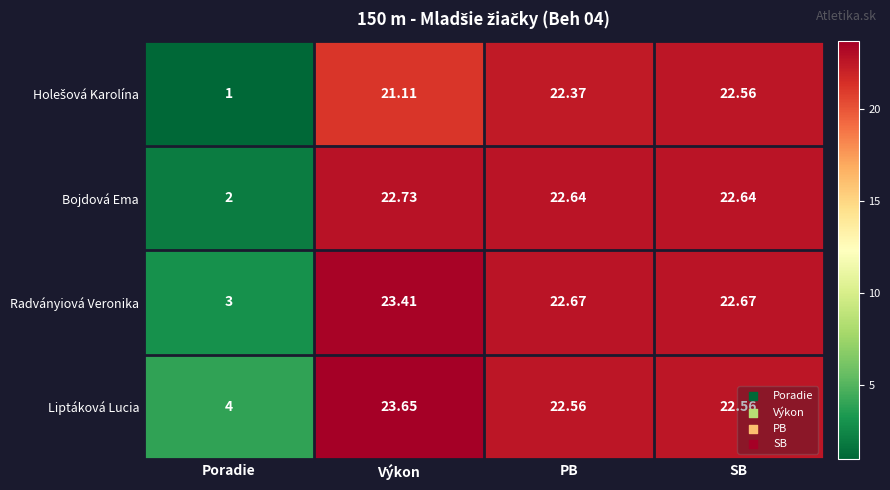

Between Poradie and Výkon, which series saw the biggest shift?

Bojdová Ema